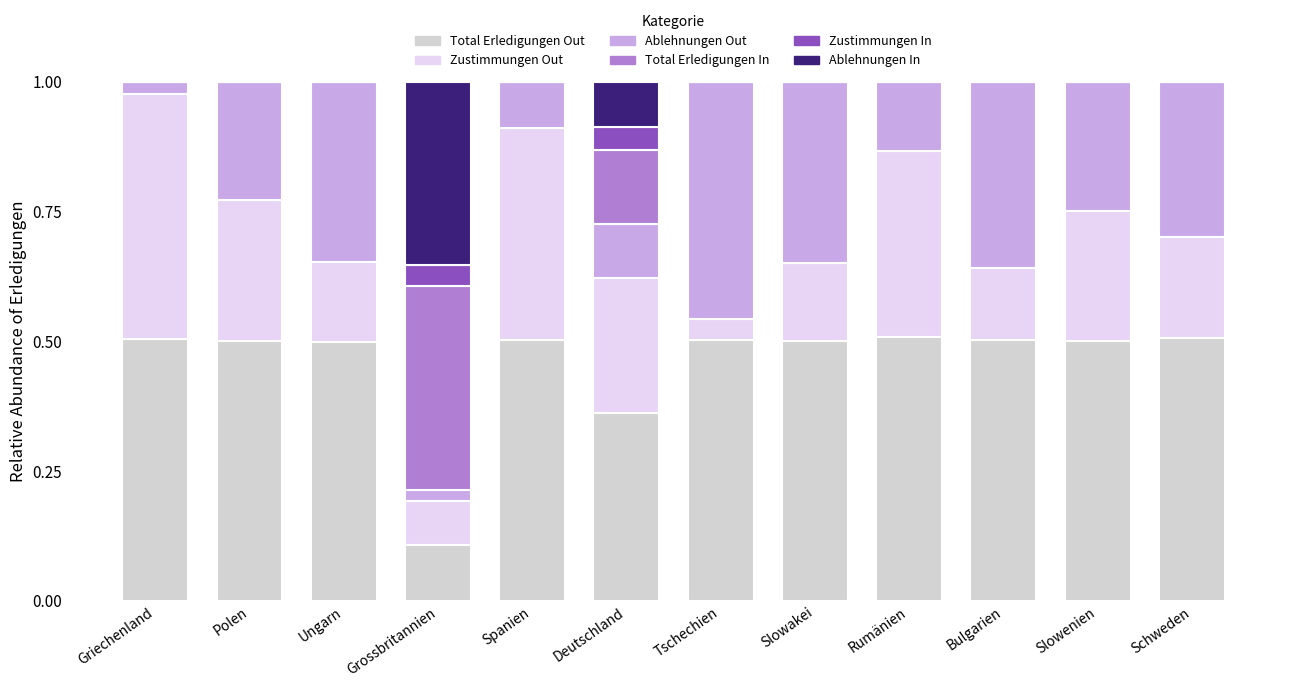

What are all the series names shown in the legend?

Total Erledigungen Out, Zustimmungen Out, Ablehnungen Out, Total Erledigungen In, Zustimmungen In, Ablehnungen In